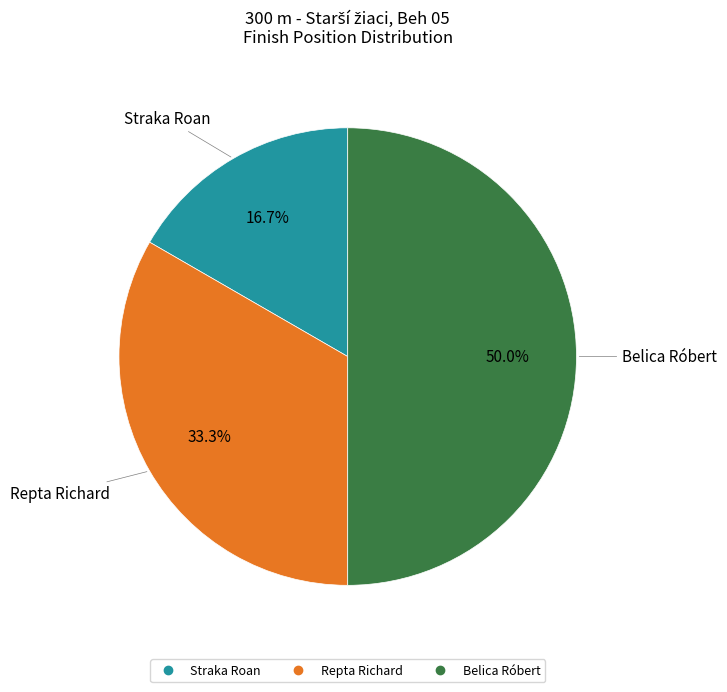

Which category has the smallest portion of the pie?

Straka Roan